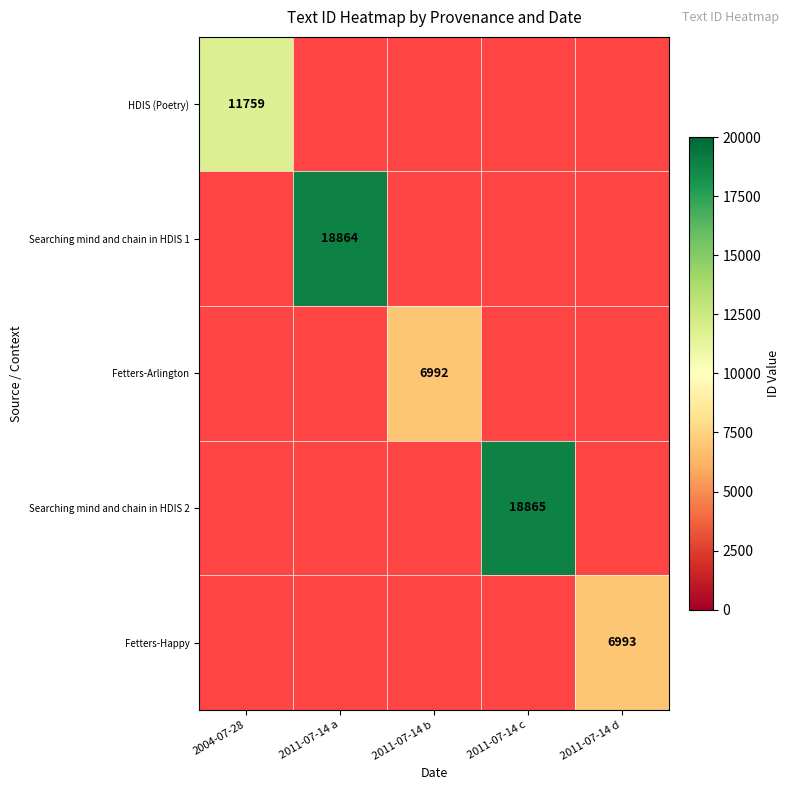

Is it true that Searching mind and chain in HDIS 1 equals 31388 at 2011-07-14 a?

False